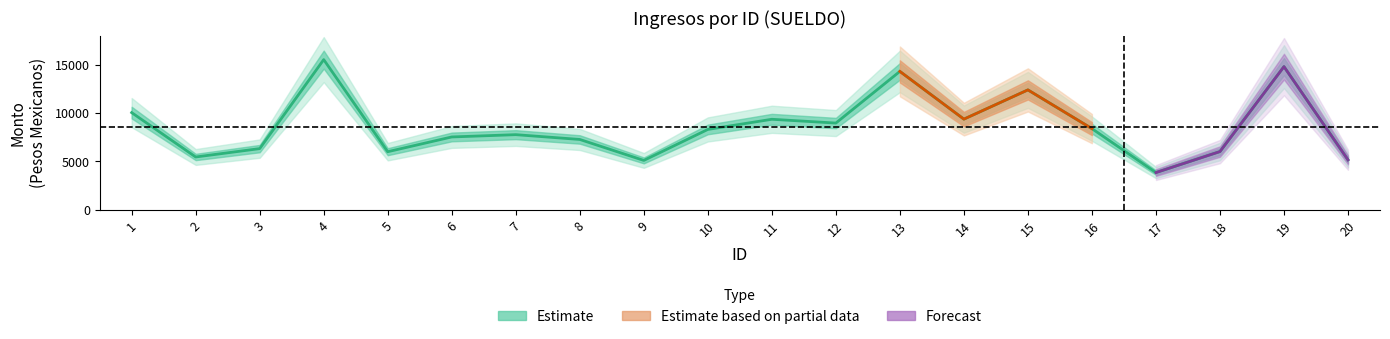

What is the approximate value at 9?

5105.7